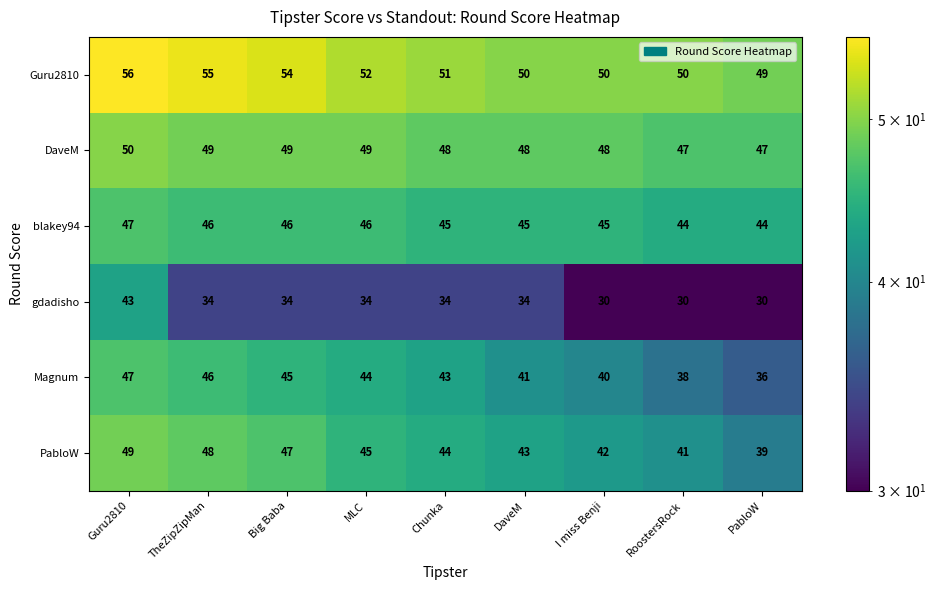

Rank the series at DaveM from highest to lowest value.

Guru2810, DaveM, blakey94, PabloW, Magnum, gdadisho